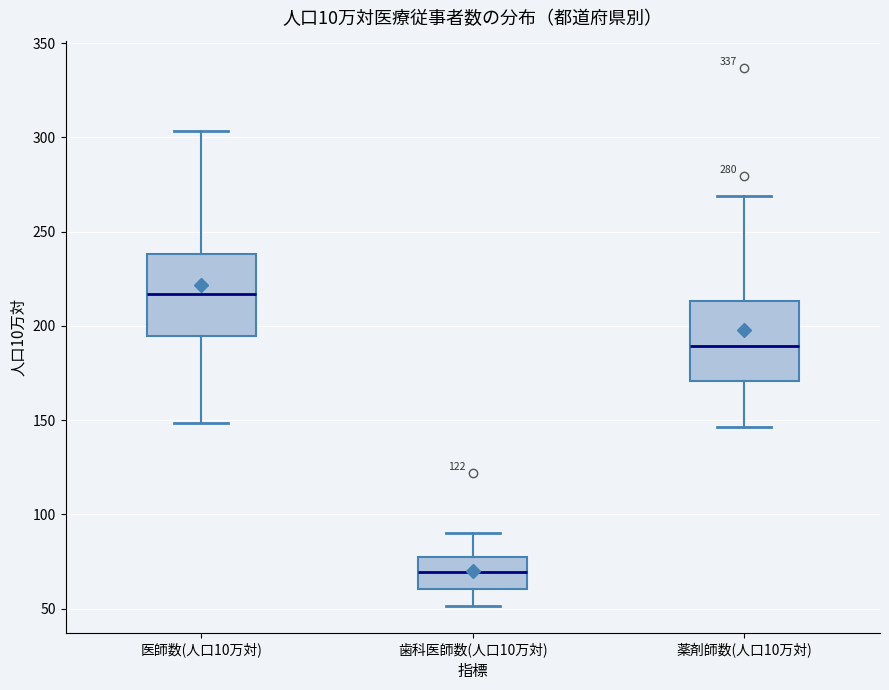

Where does the upper whisker of the box for 医師数(人口10万対) end on the y-axis? The values are not printed on the chart, so give them approximately, as read against the axis.

305